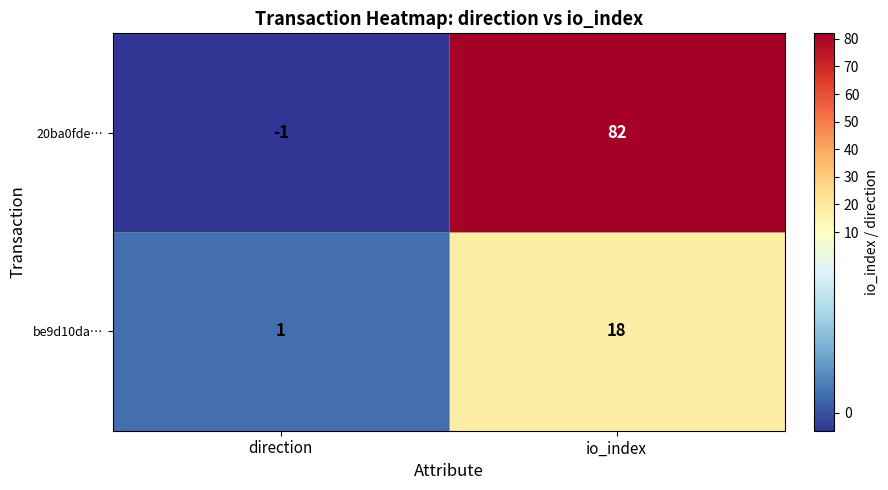

At which label is be9d10da… closest to 9?

direction